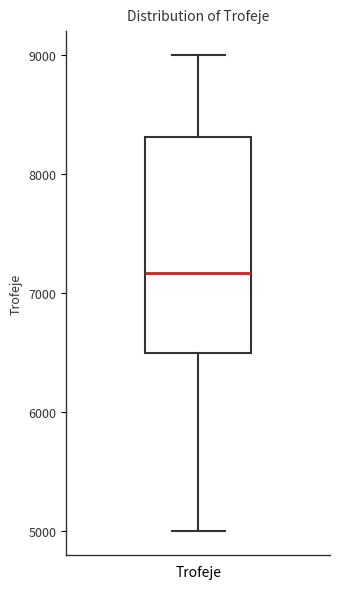

Transcribe this box plot: give where the median line is, the range the box spans, and where the two whiskers end, as read against the y-axis. The values are not printed on the chart, so give them approximately, as read against the axis.

median 7200, box 6500 to 8300, whiskers 5000 to 9000